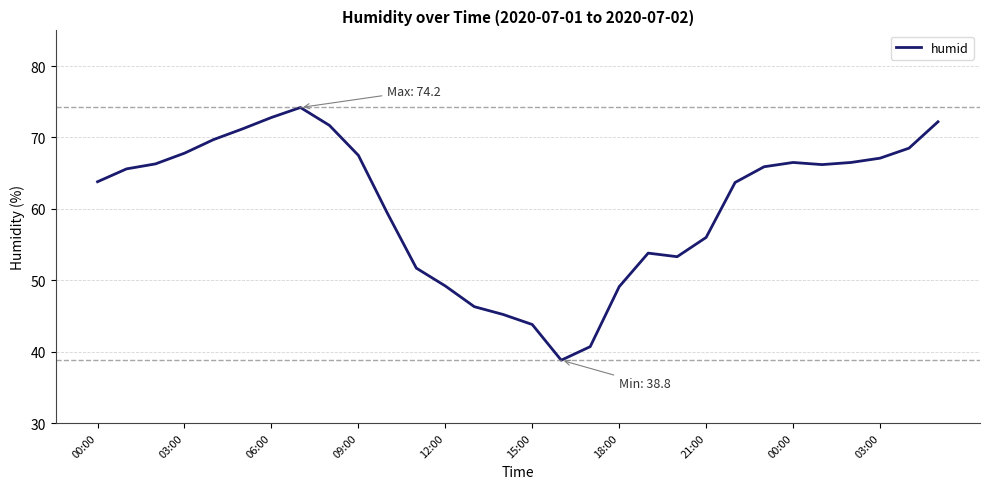

True or false: the data has more than 2 interior local peaks.

True